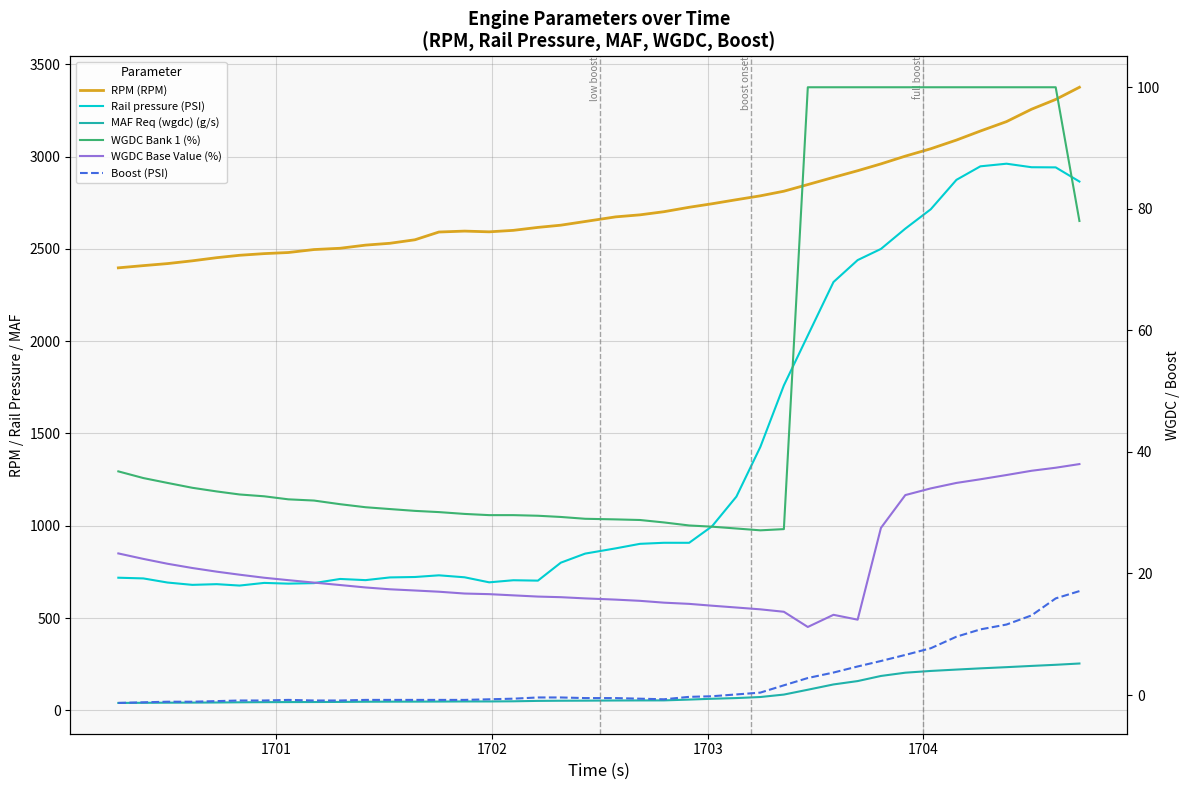

Is the value of RPM (RPM) at 23 greater than the value of Rail pressure (PSI) at 21?

Yes